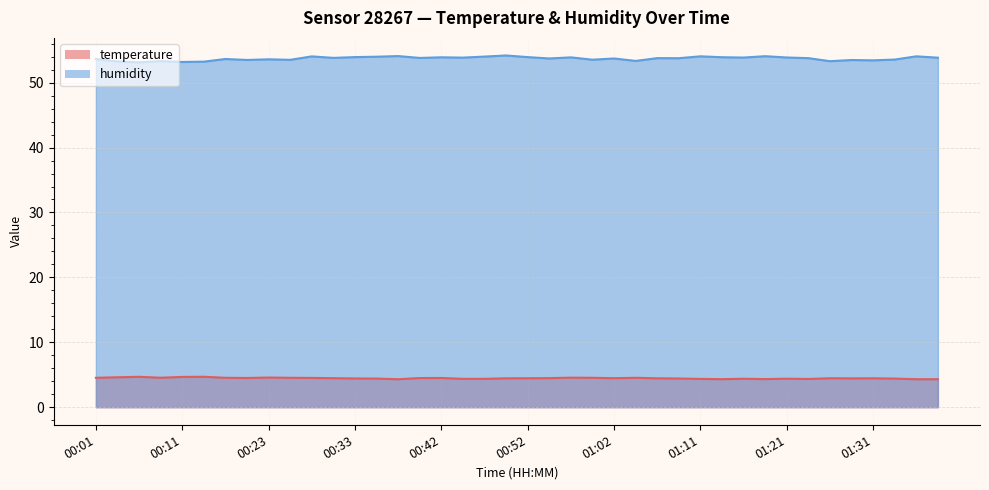

True or false: humidity and temperature cross at least once.

False